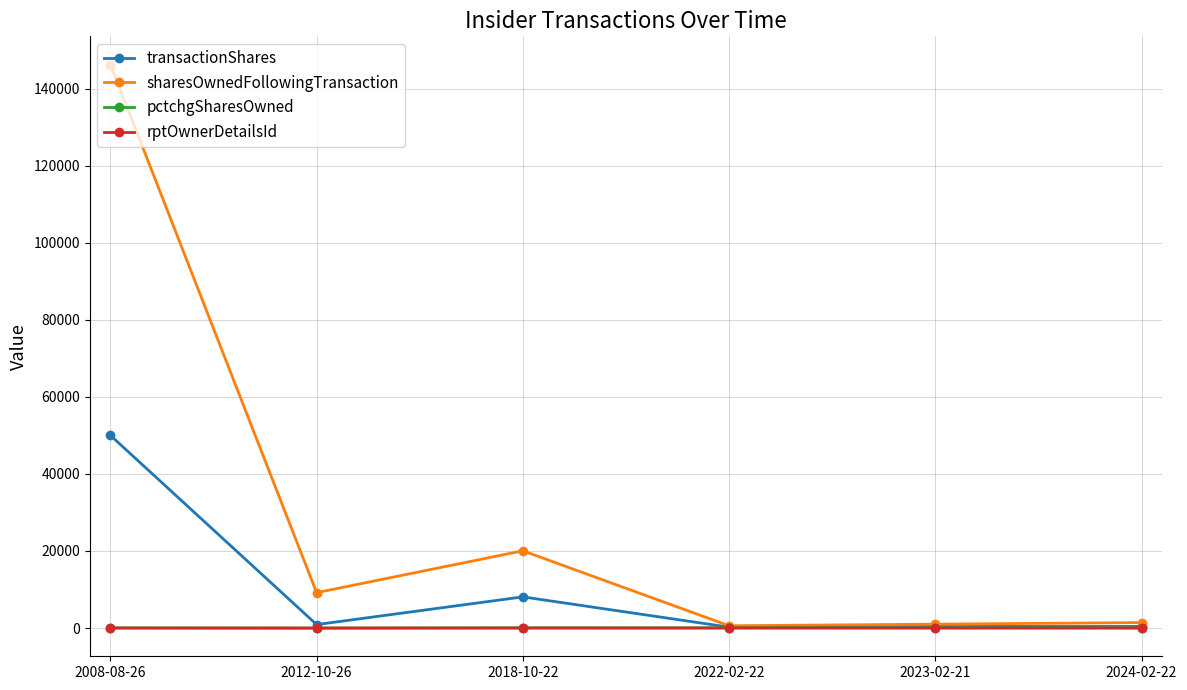

Which series has the largest total across all categories?

sharesOwnedFollowingTransaction